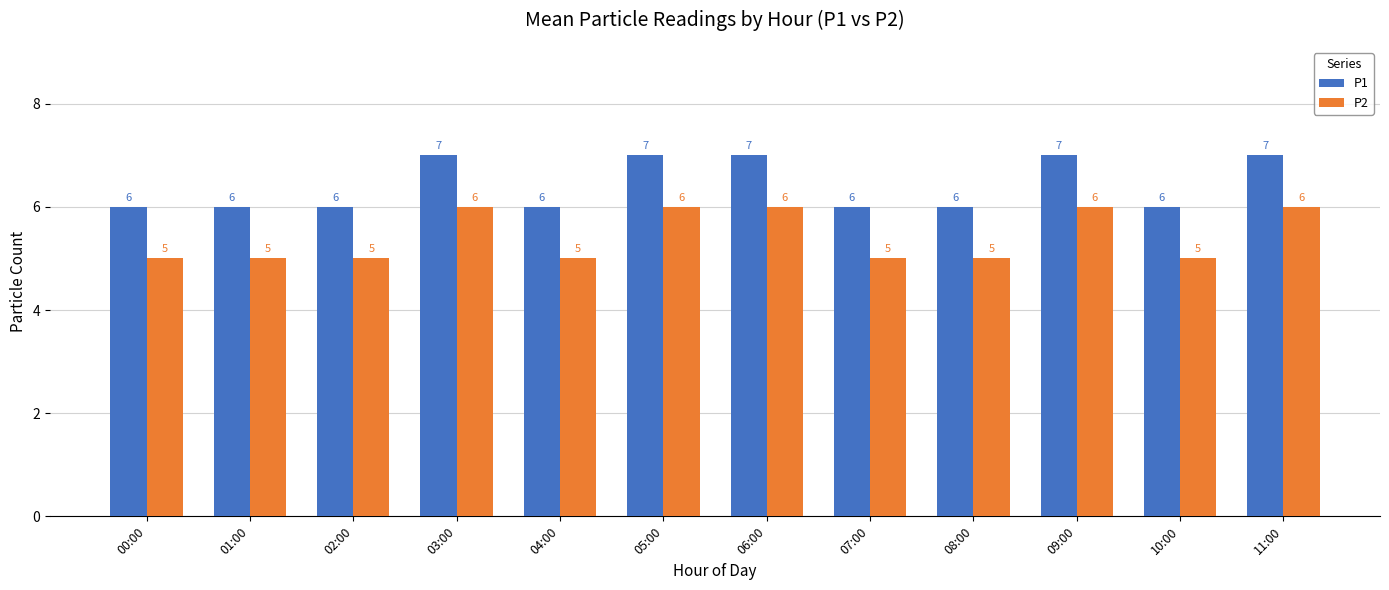

What position from the left is 10:00?

11